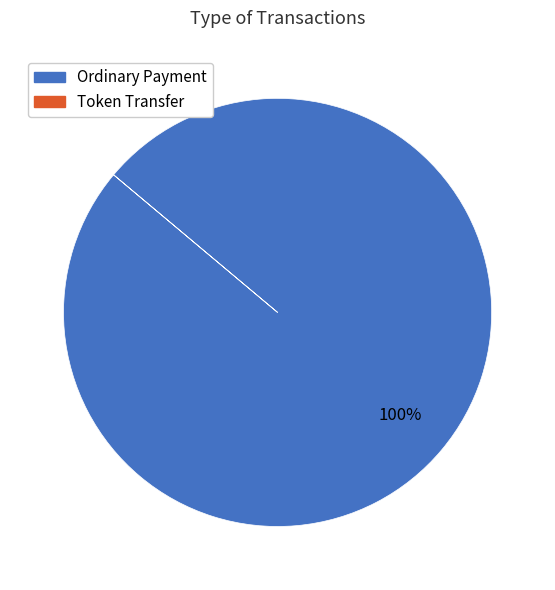

To the nearest percent, what is the average slice percentage?

50%